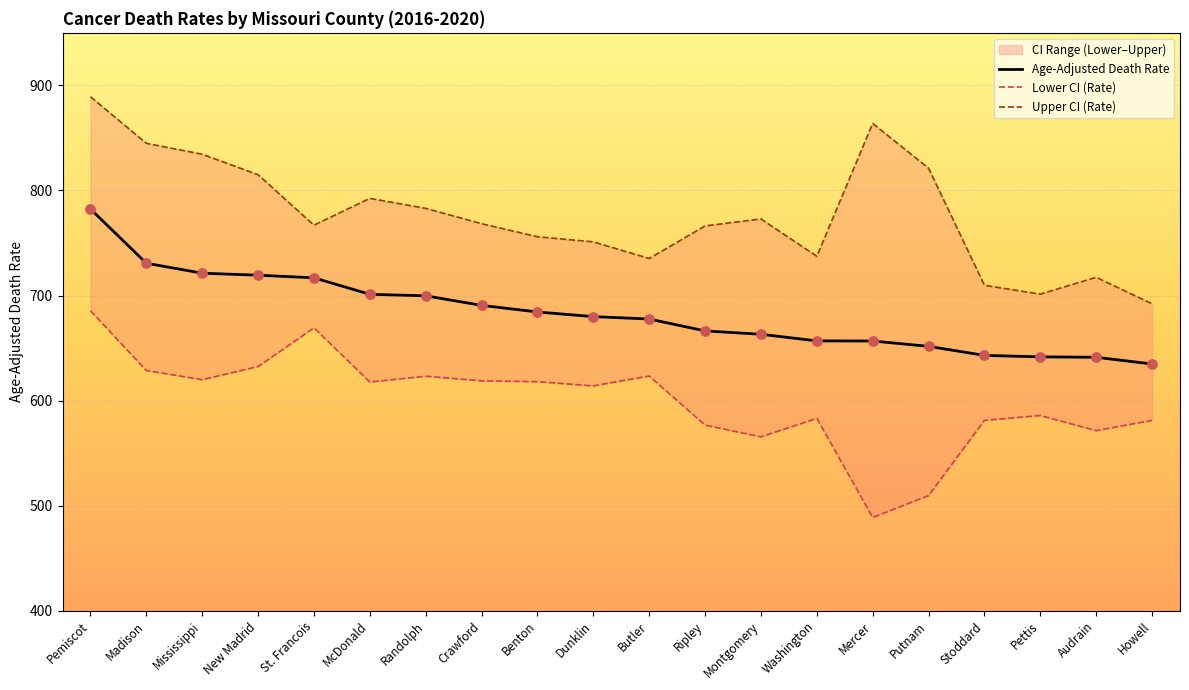

What is the total value across all series at Mississippi?

2175.8